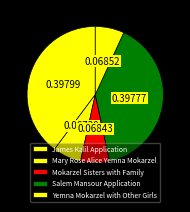

Count the number of slices in the pie.

5